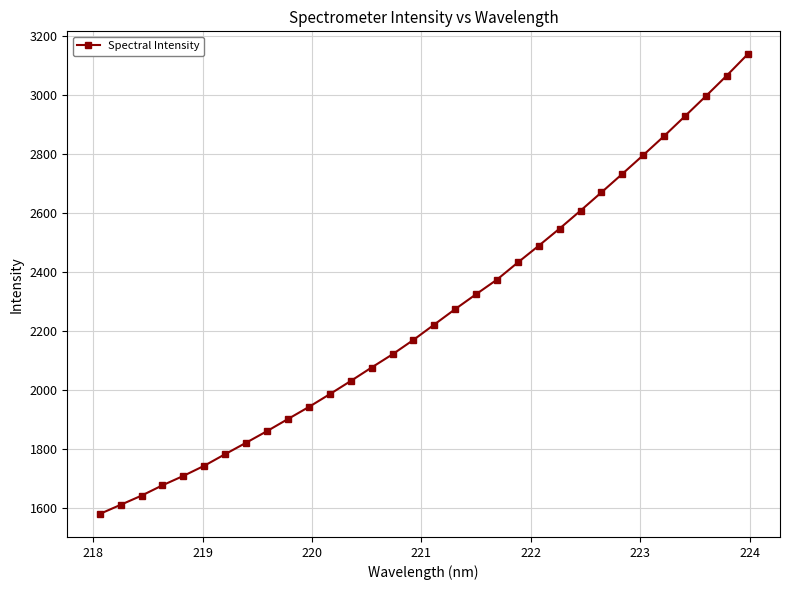

What is the value of the 32nd point from the left?

3137.6